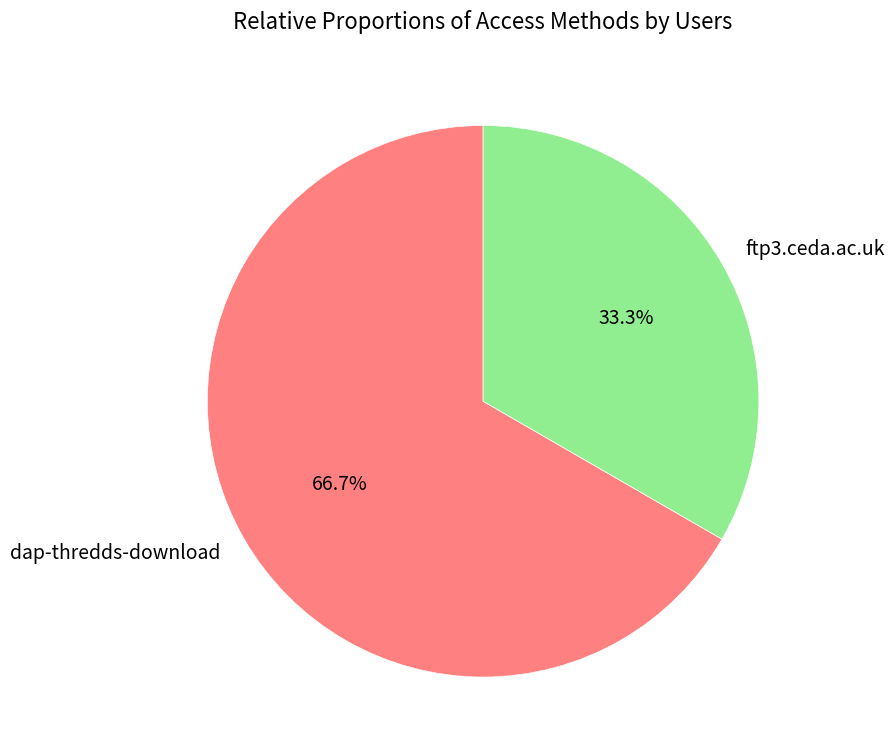

Which category accounts for the majority?

dap-thredds-download